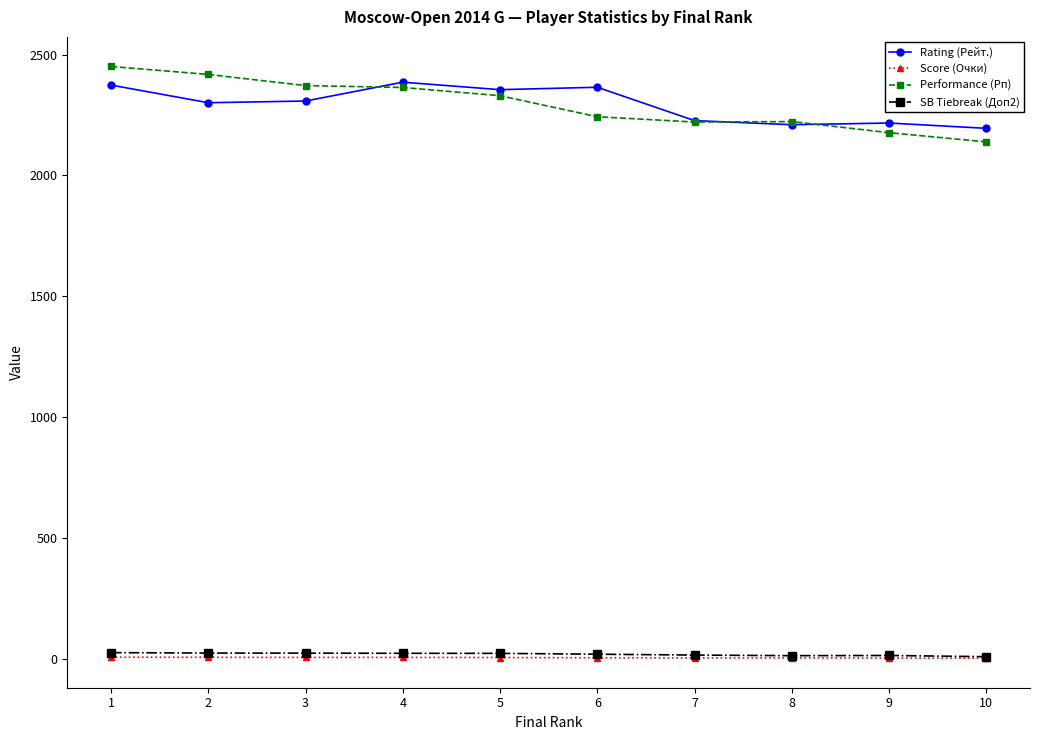

What is the sum of all Rating (Рейт.) values?

22938.0